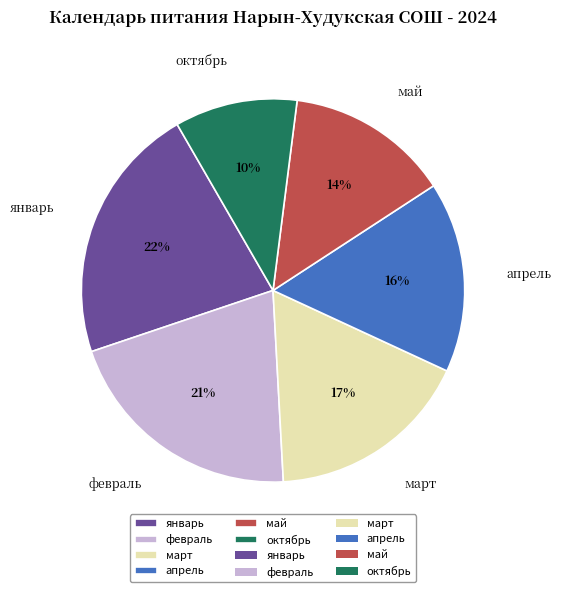

The март slice represents 30% of the pie. True or false?

False